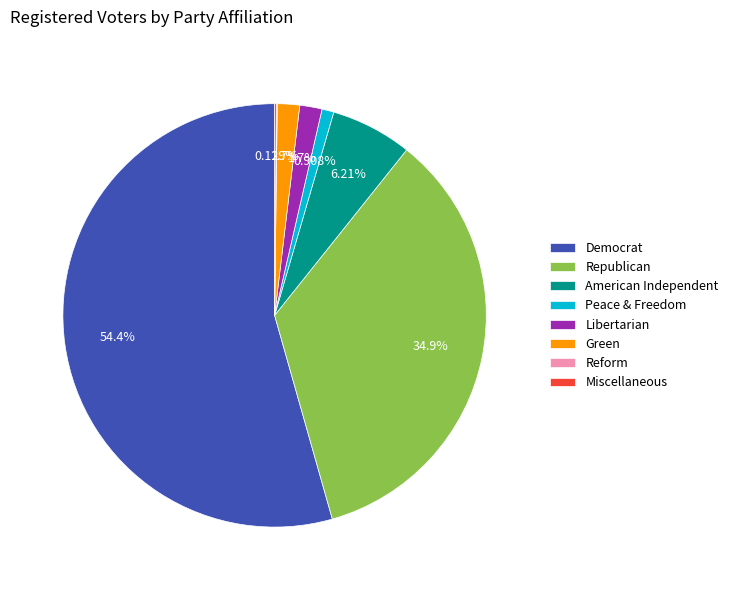

To the nearest percent, what is the average slice percentage?

12%